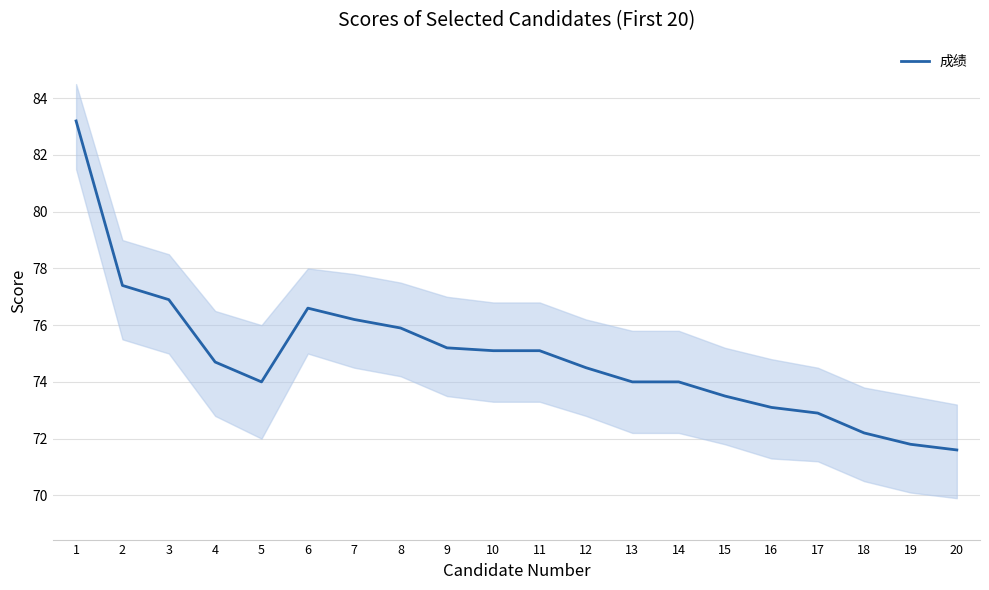

True or false: the data shows 74.0 at 5.

True